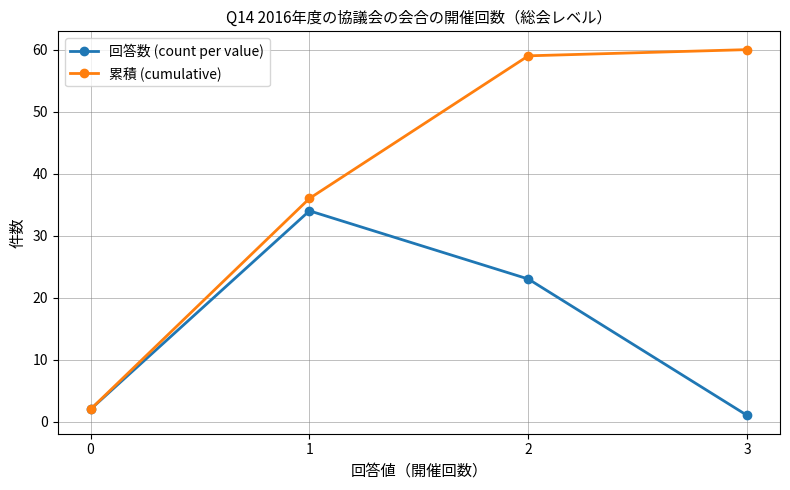

Which series changed the most between 2 and 3?

回答数 (count per value)